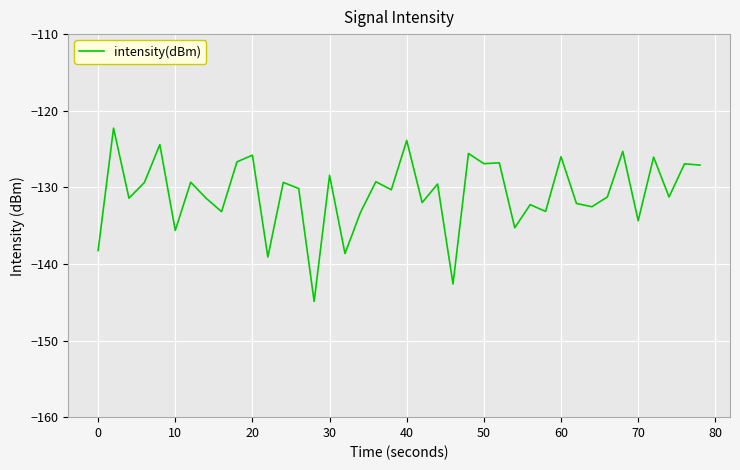

What is the difference between the maximum and minimum values?

22.6